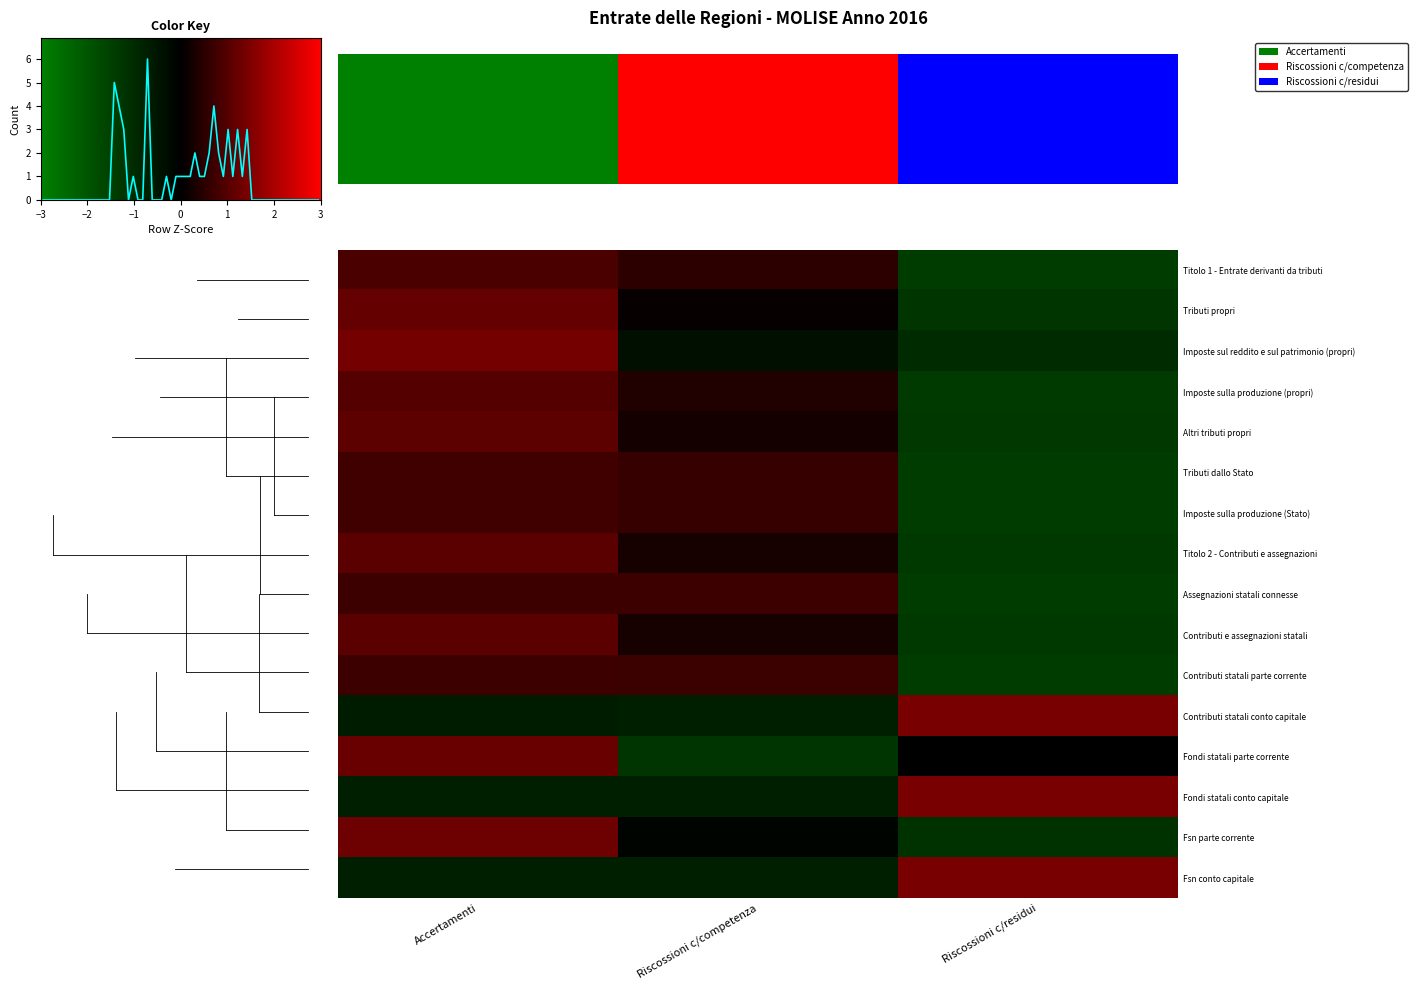

Reading left to right, transcribe all the data shown in this chart.

Titolo 1 - Entrate derivanti da tributi: Accertamenti=0.9	Riscossioni c/competenza=0.5	Riscossioni c/residui=-1.4
Tributi propri: Accertamenti=1.2	Riscossioni c/competenza=0.1	Riscossioni c/residui=-1.3
Imposte sul reddito e sul patrimonio (propri): Accertamenti=1.4	Riscossioni c/competenza=-0.4	Riscossioni c/residui=-1.0
Imposte sulla produzione (propri): Accertamenti=1.0	Riscossioni c/competenza=0.4	Riscossioni c/residui=-1.4
Altri tributi propri: Accertamenti=1.1	Riscossioni c/competenza=0.3	Riscossioni c/residui=-1.3
Tributi dallo Stato: Accertamenti=0.8	Riscossioni c/competenza=0.6	Riscossioni c/residui=-1.4
Imposte sulla produzione (Stato): Accertamenti=0.8	Riscossioni c/competenza=0.6	Riscossioni c/residui=-1.4
Titolo 2 - Contributi e assegnazioni: Accertamenti=1.1	Riscossioni c/competenza=0.3	Riscossioni c/residui=-1.3
Assegnazioni statali connesse: Accertamenti=0.7	Riscossioni c/competenza=0.7	Riscossioni c/residui=-1.4
Contributi e assegnazioni statali: Accertamenti=1.1	Riscossioni c/competenza=0.3	Riscossioni c/residui=-1.3
Contributi statali parte corrente: Accertamenti=0.7	Riscossioni c/competenza=0.7	Riscossioni c/residui=-1.4
Contributi statali conto capitale: Accertamenti=-0.7	Riscossioni c/competenza=-0.7	Riscossioni c/residui=1.4
Fondi statali parte corrente: Accertamenti=1.2	Riscossioni c/competenza=-1.2	Riscossioni c/residui=-0.0
Fondi statali conto capitale: Accertamenti=-0.7	Riscossioni c/competenza=-0.7	Riscossioni c/residui=1.4
Fsn parte corrente: Accertamenti=1.3	Riscossioni c/competenza=-0.1	Riscossioni c/residui=-1.2
Fsn conto capitale: Accertamenti=-0.7	Riscossioni c/competenza=-0.7	Riscossioni c/residui=1.4